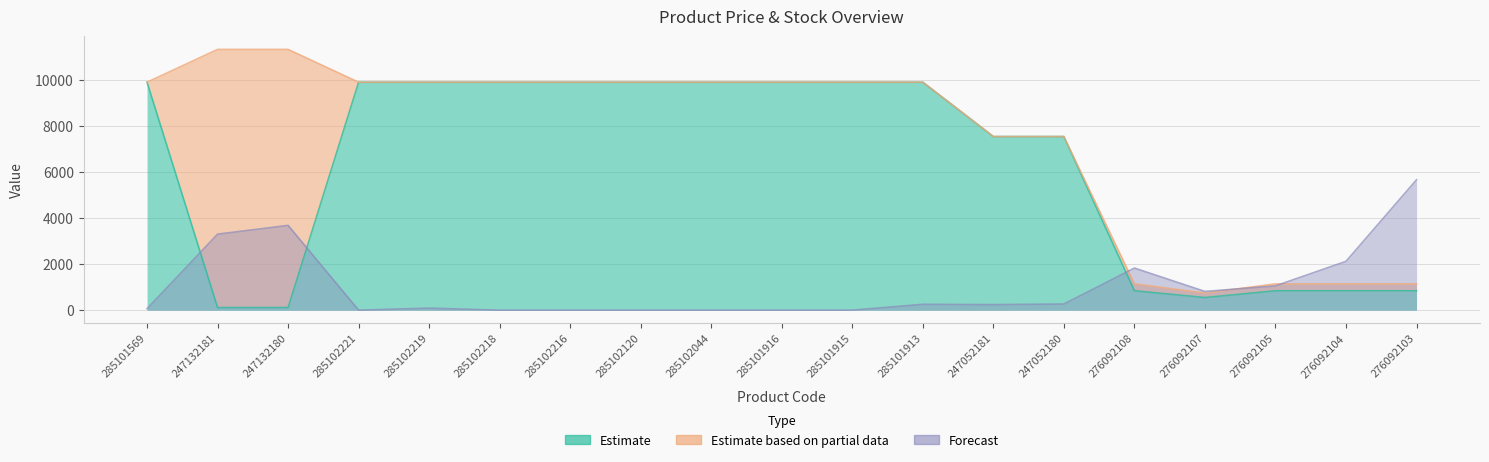

Is it true that Ціна equals 1509.1 at 276092108?

False